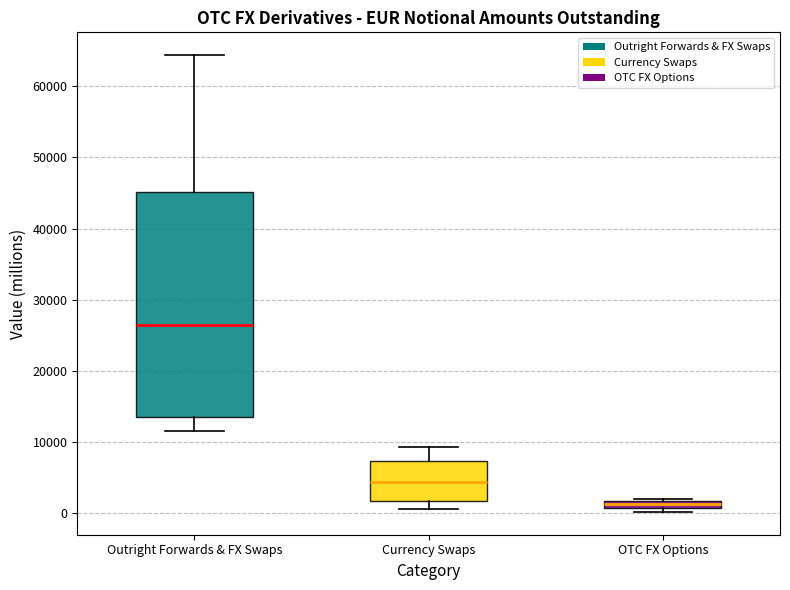

Where is the lower edge of the box for OTC FX Options on the y-axis? The values are not printed on the chart, so give them approximately, as read against the axis.

1000